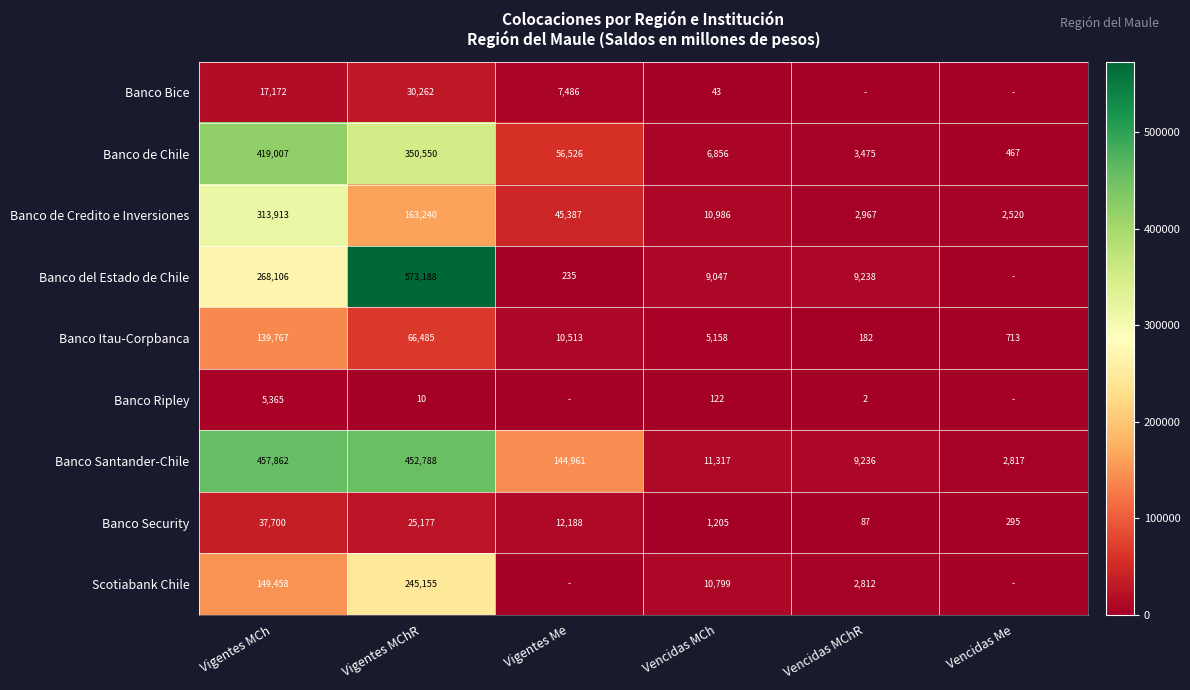

What is the difference between the highest and lowest values at Vencidas MChR?

9238.2